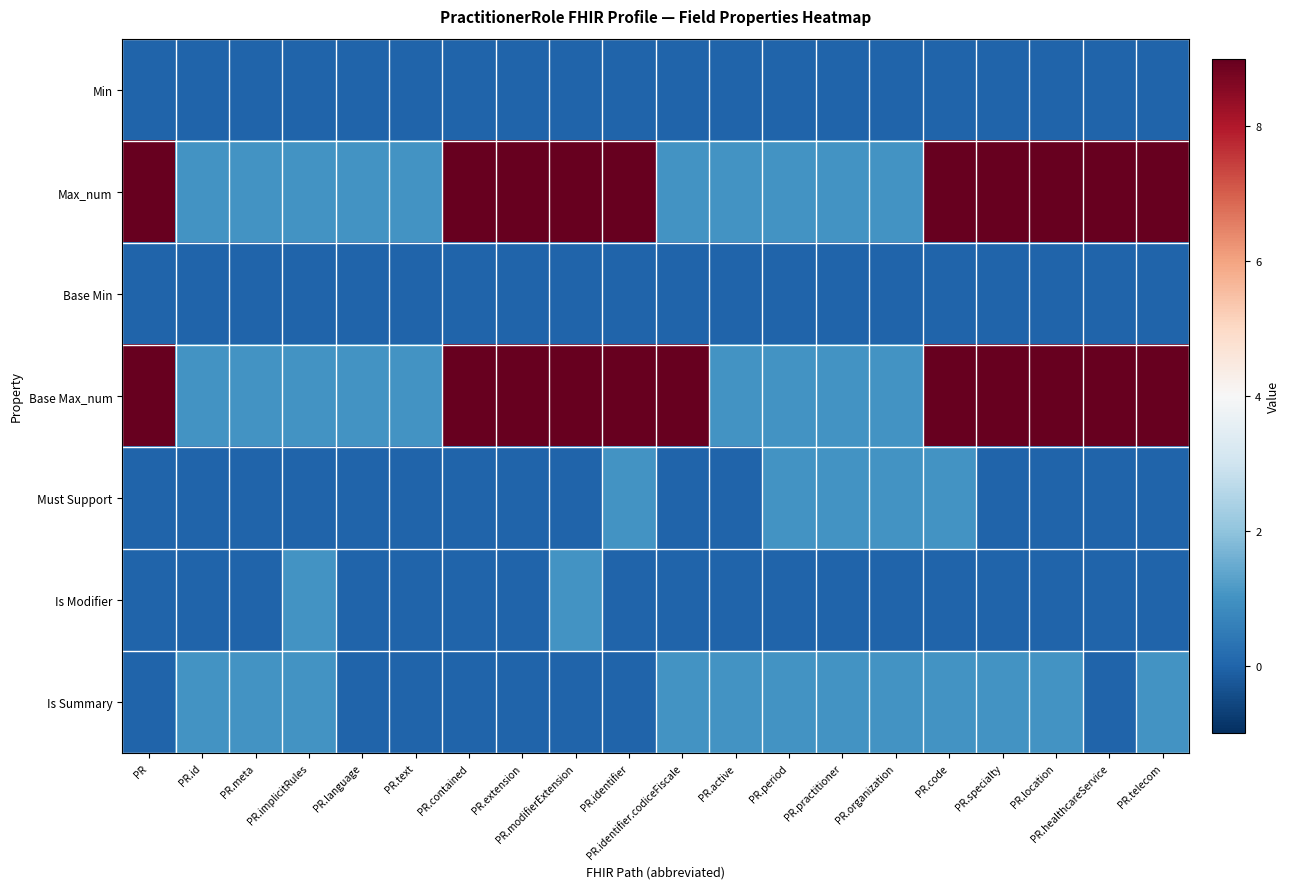

What is the total value across all series at PR.healthcareService?

18